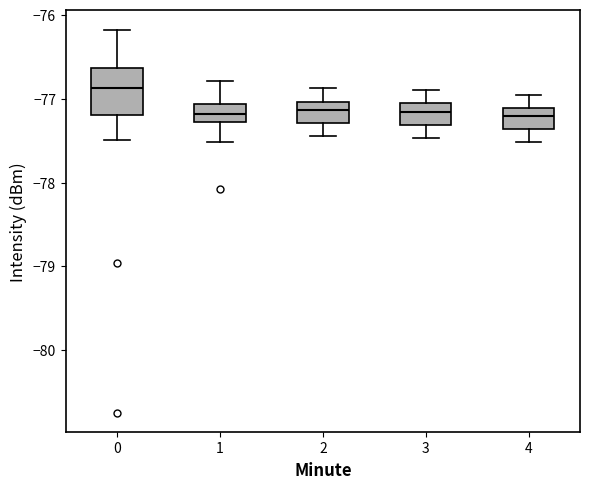

Reading left to right, transcribe this box plot: for each box, give where its median line is, the range the box spans, and where its two whiskers end, as read against the y-axis. The values are not printed on the chart, so give them approximately, as read against the axis.

0: median -76.9, box -77.2 to -76.6, whiskers -77.5 to -76.2
1: median -77.2, box -77.3 to -77.1, whiskers -77.5 to -76.8
2: median -77.1, box -77.3 to -77.0, whiskers -77.4 to -76.9
3: median -77.2, box -77.3 to -77.1, whiskers -77.5 to -76.9
4: median -77.2, box -77.4 to -77.1, whiskers -77.5 to -76.9